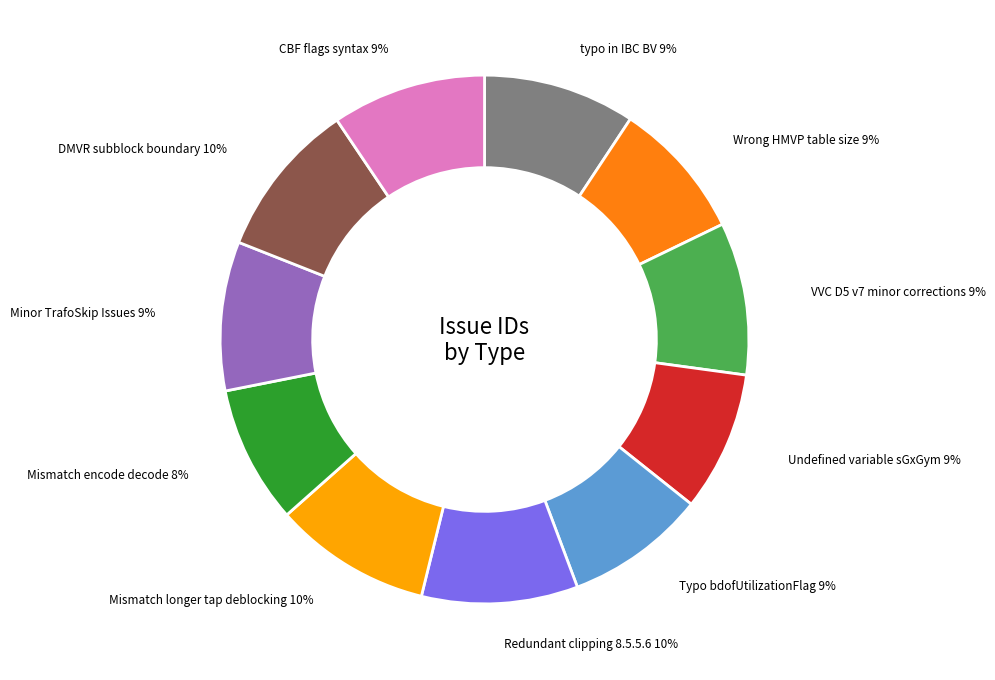

Does Undefined variable sGxGym account for over 50% of the chart?

No